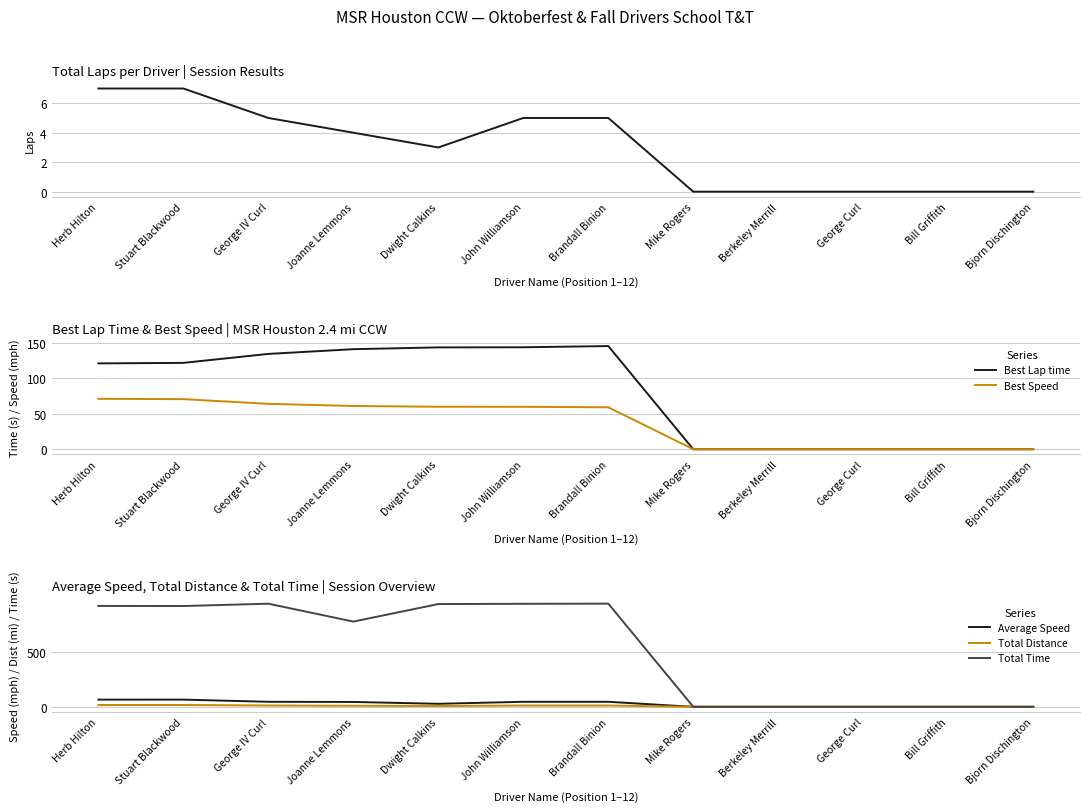

True or false: Best Speed and Total Distance intersect in this chart.

False